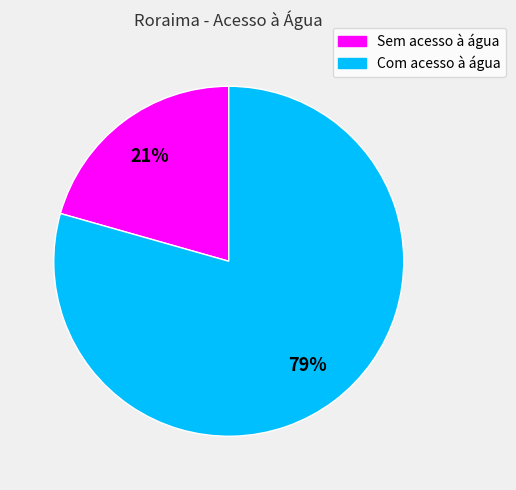

Combined, do Com acesso à água and Sem acesso à água account for over 50%?

Yes